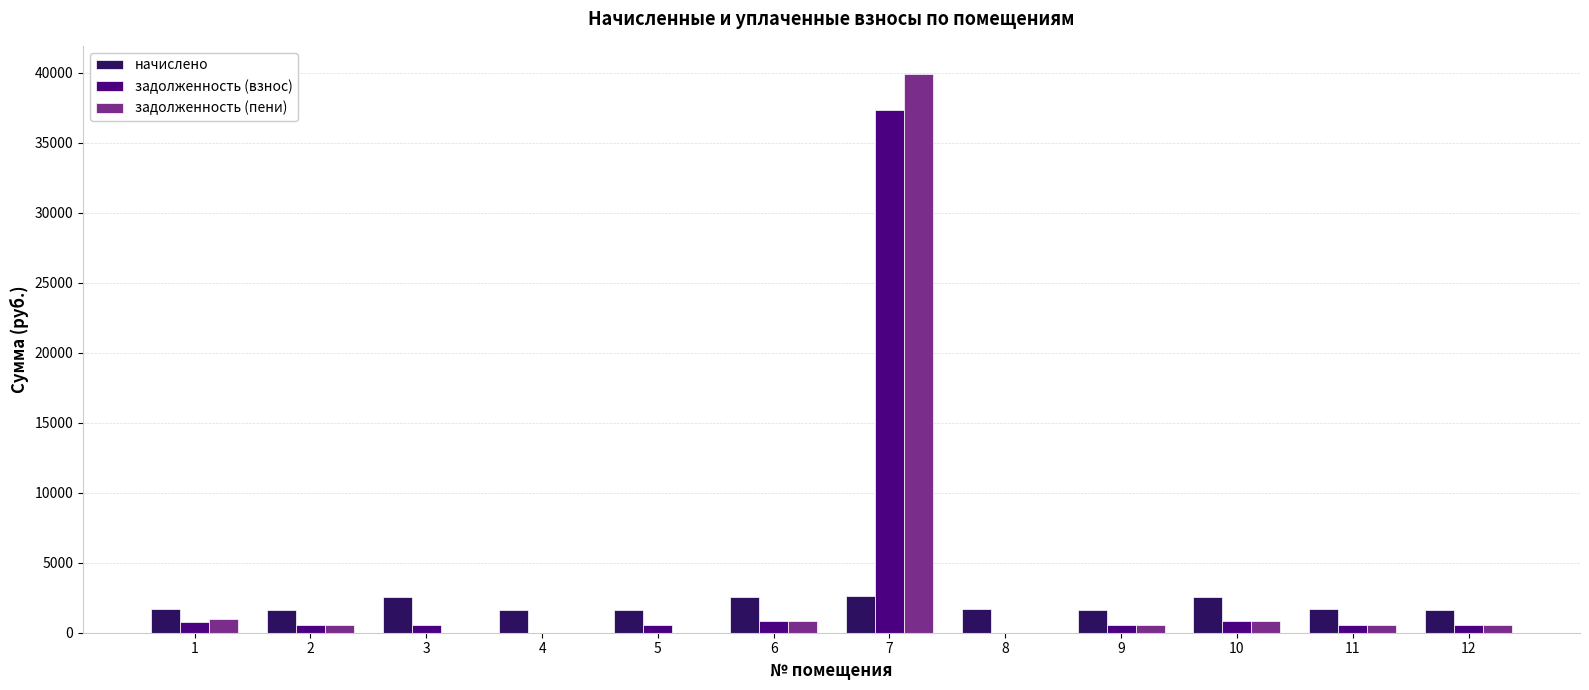

Is the value of задолженность (взнос) at 8 greater than the value of начислено at 3?

No